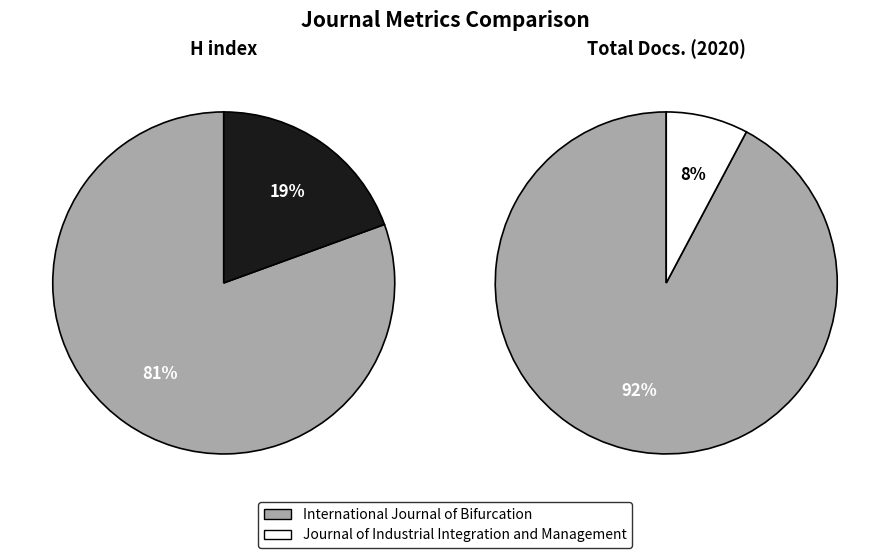

Count the number of slices in the pie.

2